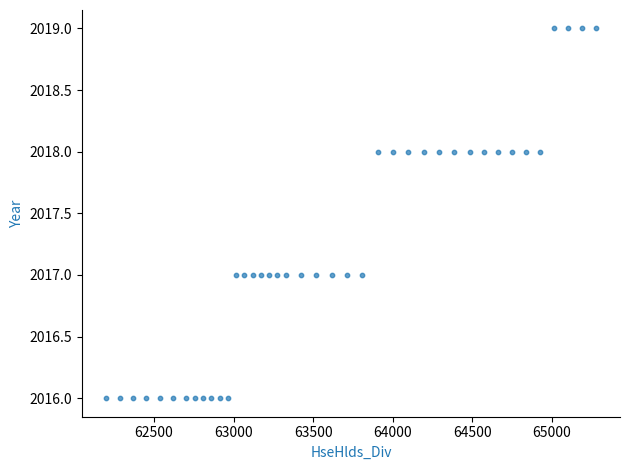

What is the range of Y values (max minus min)?

3